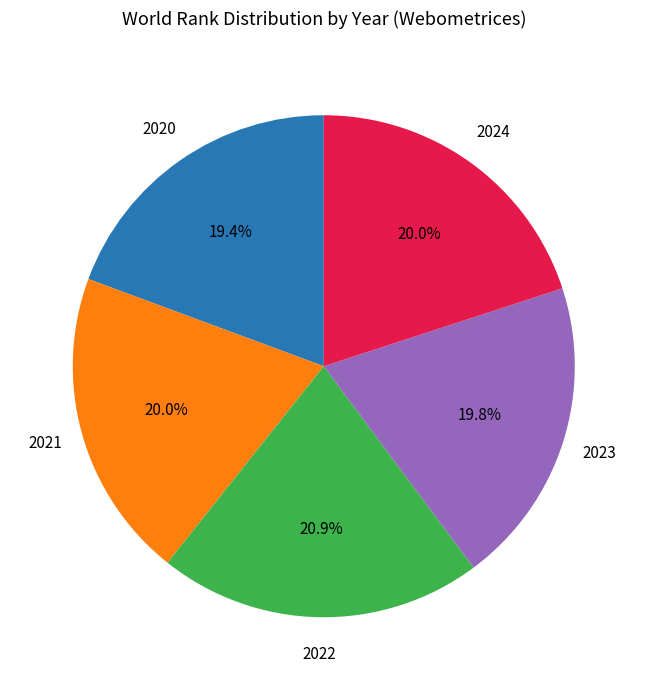

Does any single category account for the majority?

No